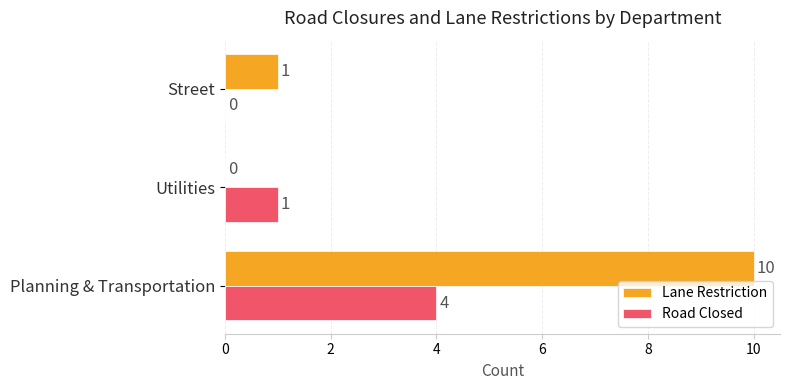

What is the sum of the Lane Restriction values at Planning & Transportation and Utilities?

10